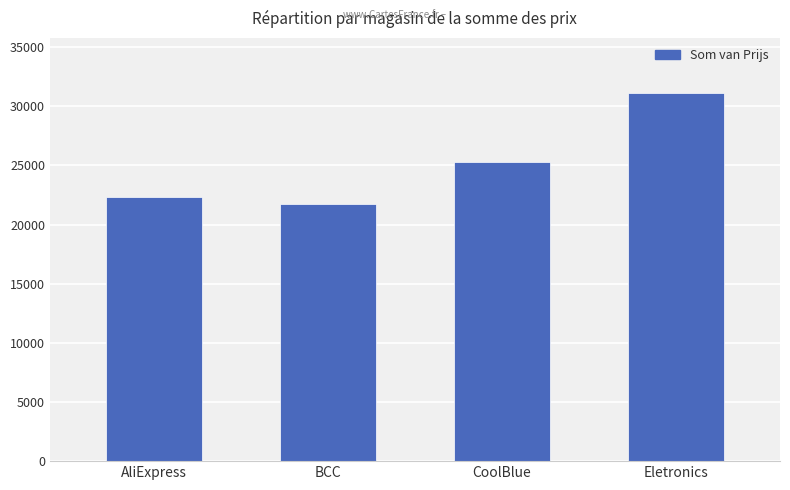

True or false: the data shows 25298.2 at CoolBlue.

True